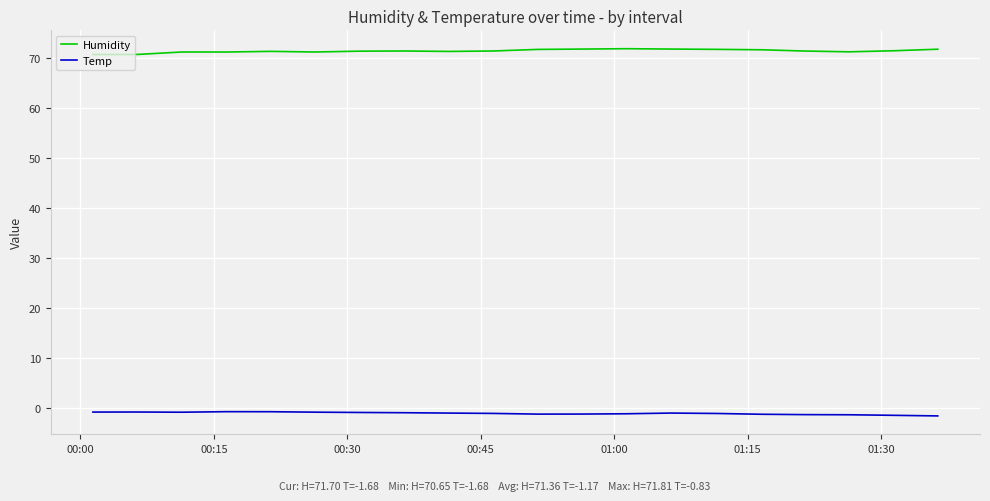

What is the highest value of the Humidity series?

71.8